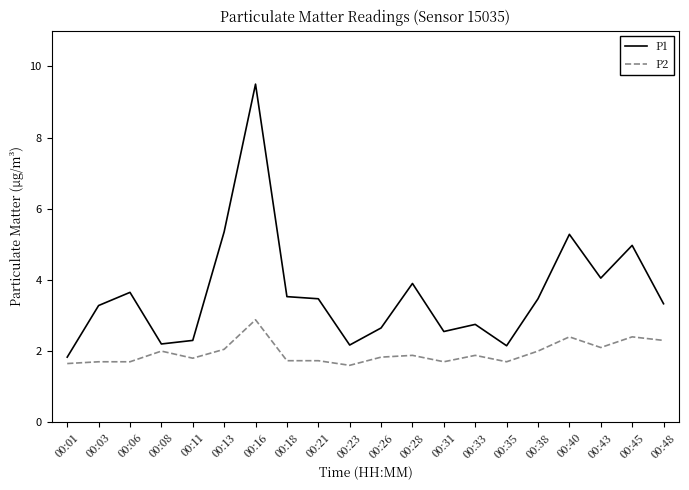

The value of P1 at 00:40 is 7.3. True or false?

False